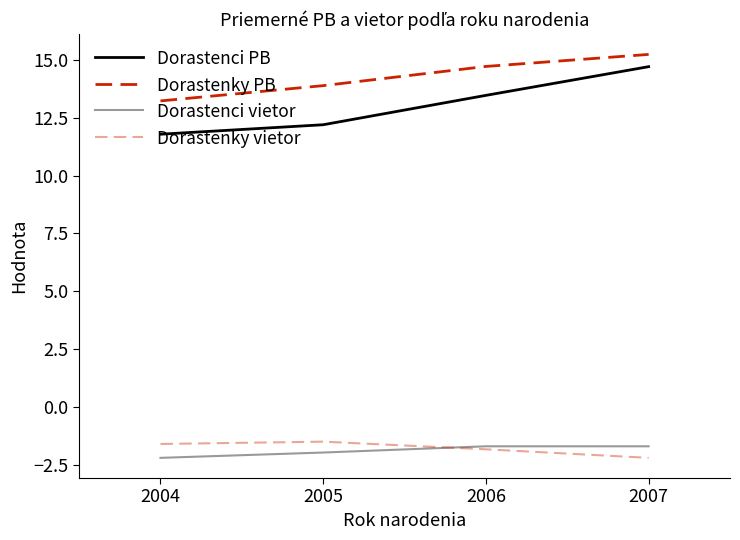

How many lines are shown in the chart?

4